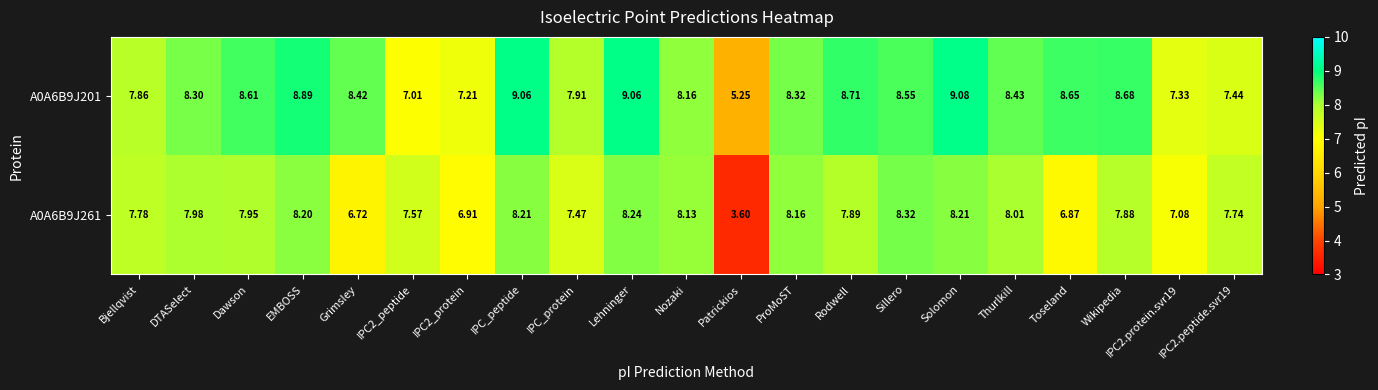

Is the value of A0A6B9J261 at IPC_peptide greater than the value of A0A6B9J201 at DTASelect?

No